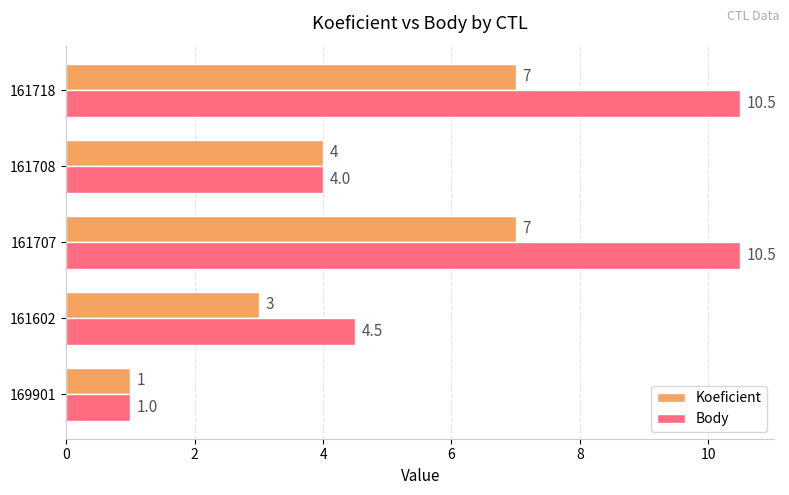

Is it true that Body equals 1.0 at 169901?

True